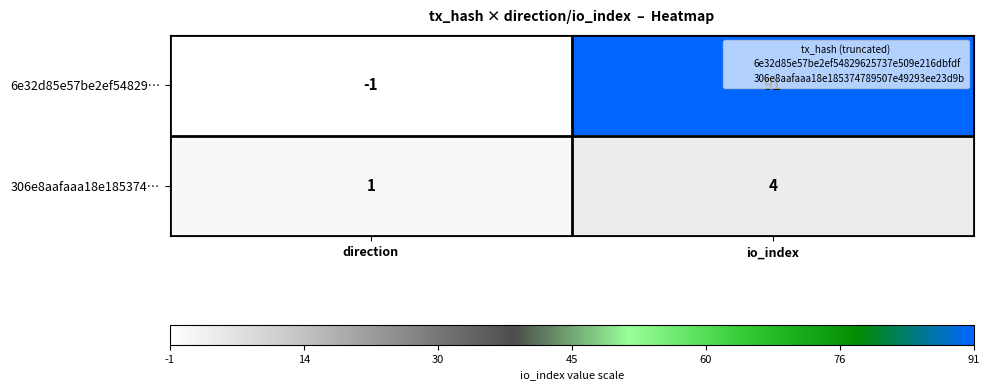

What is the minimum value shown in the chart?

-1